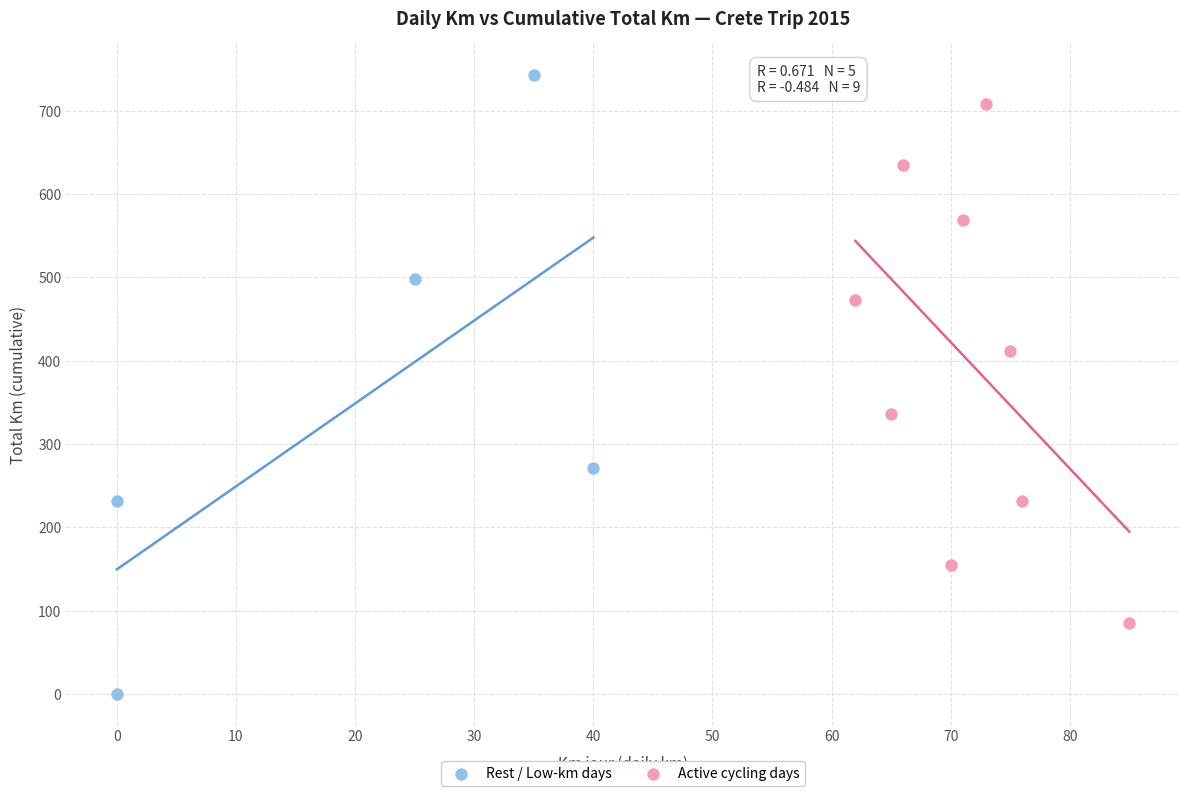

Which series reaches the maximum Y coordinate?

Rest / Low-km days